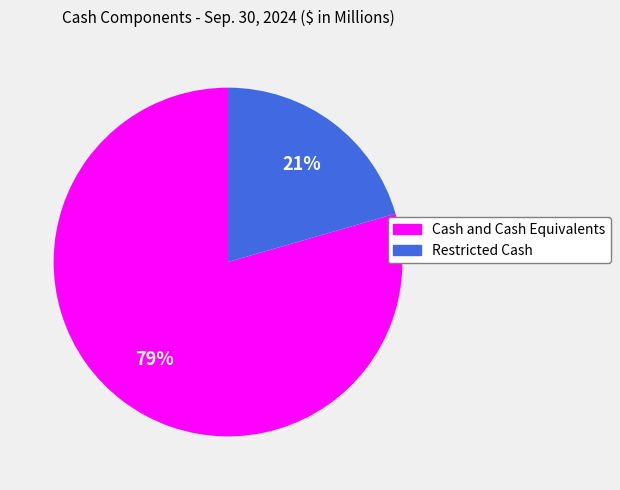

Which slice represents more than half of the pie?

Cash and Cash Equivalents